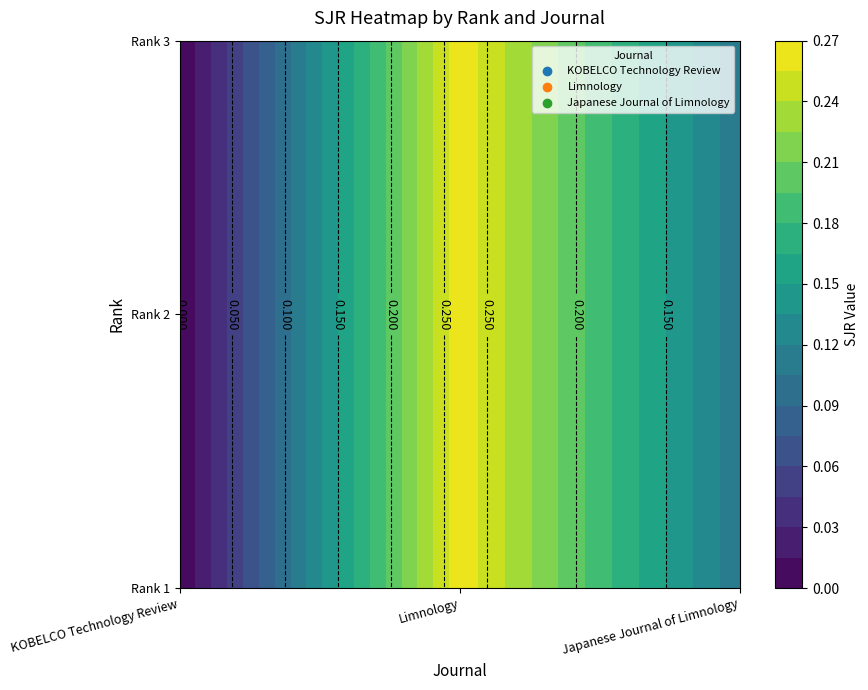

At 0, list the series in order from smallest to largest.

KOBELCO Technology Review, Japanese Journal of Limnology, Limnology